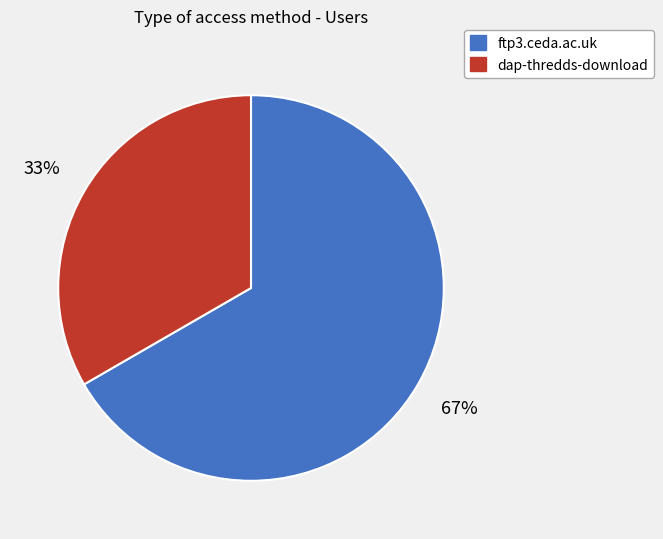

The ftp3.ceda.ac.uk slice represents 67% of the pie. True or false?

True